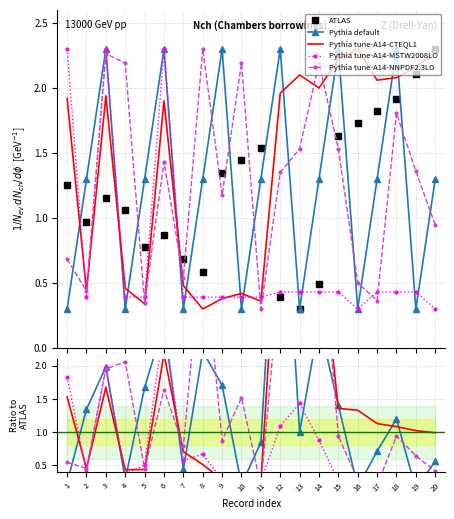

Is it true that Pythia tune-A14-NNPDF2.3LO equals 1.1 at 12?

False